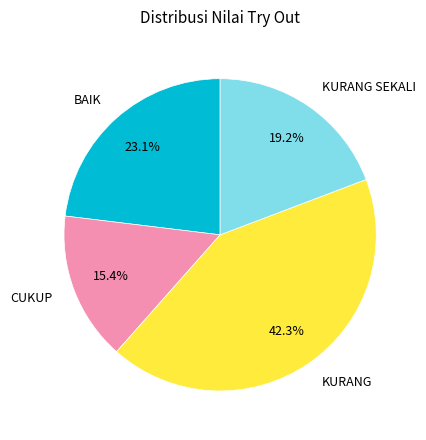

Combined, do BAIK and KURANG account for over 50%?

Yes